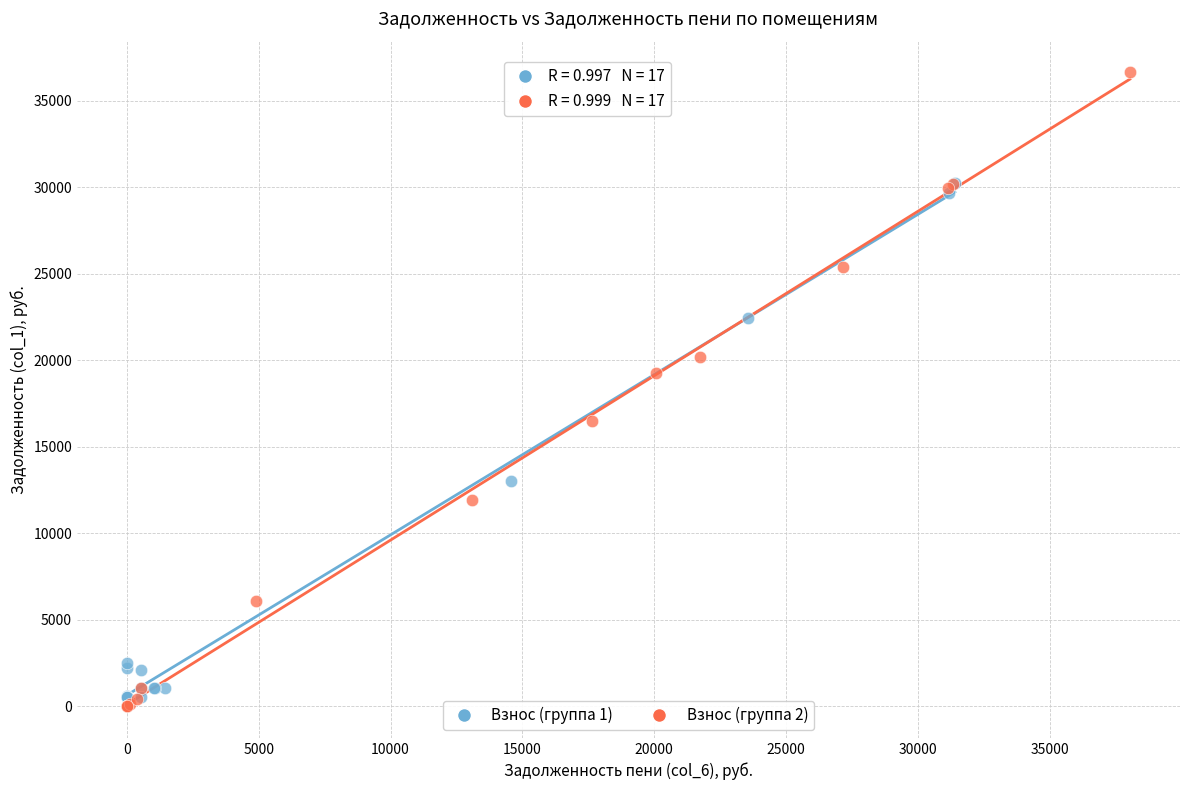

Which series has the widest spread of Y values?

Взнос (группа 2)